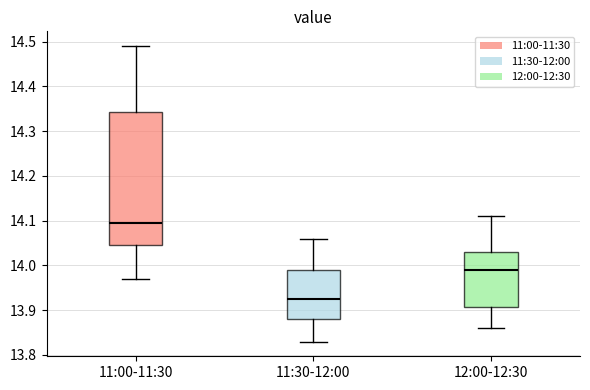

Which box has the highest median line?

11:00-11:30